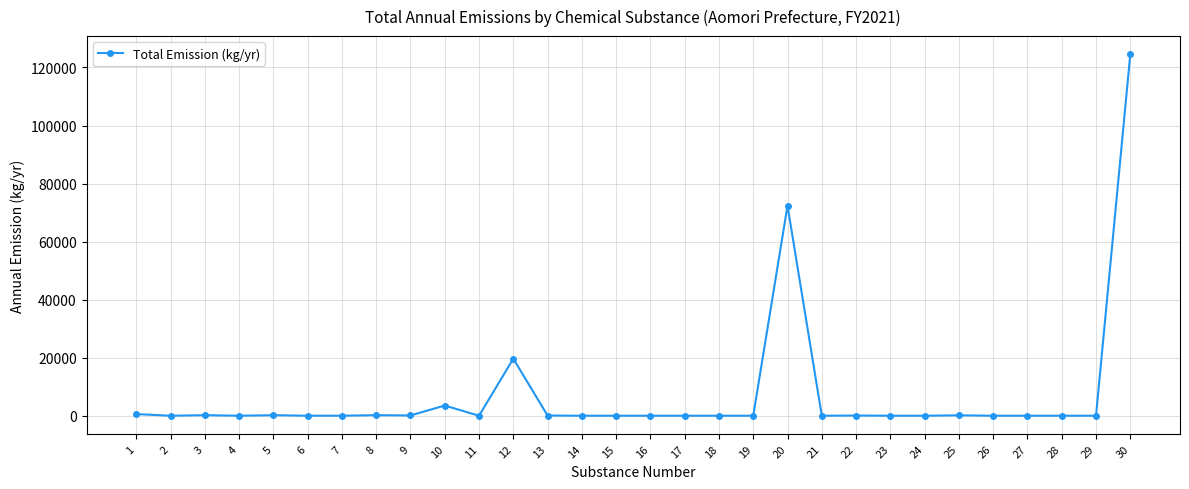

What is the greatest value displayed?

124580.1